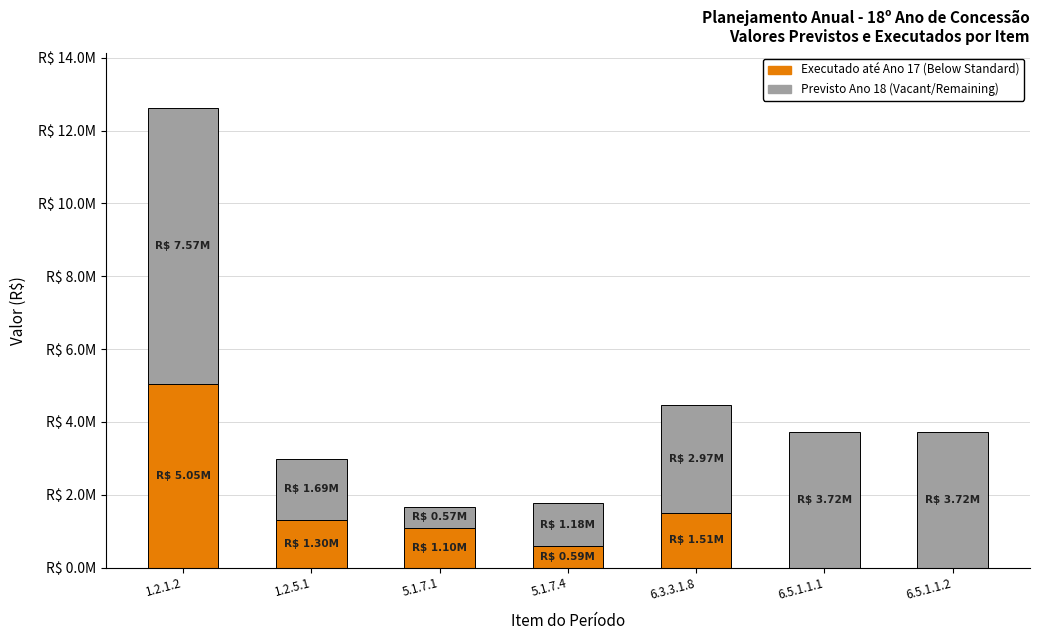

What is the label of the 1st bar from the left?

1.2.1.2